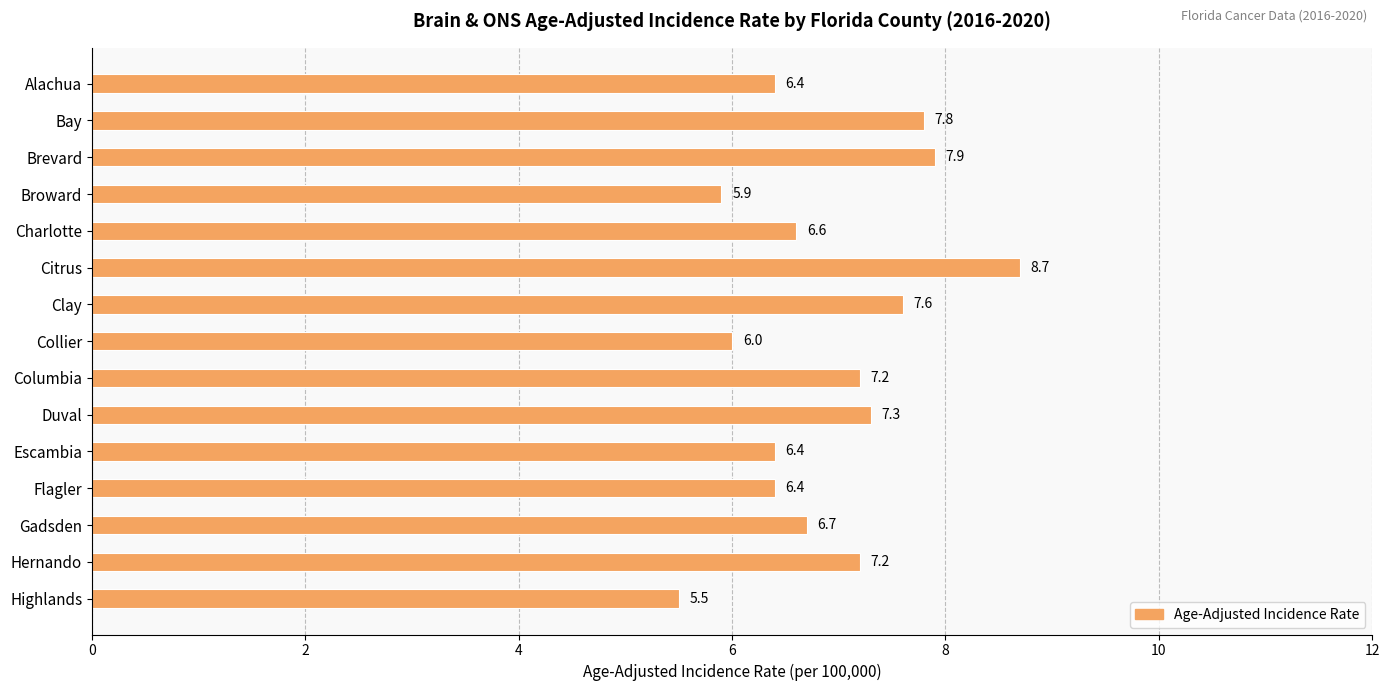

What is the difference between the second highest and second lowest values?

2.0